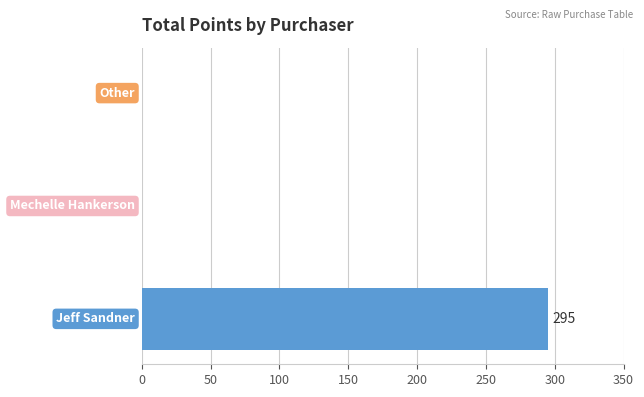

What is the maximum value shown in the chart?

295